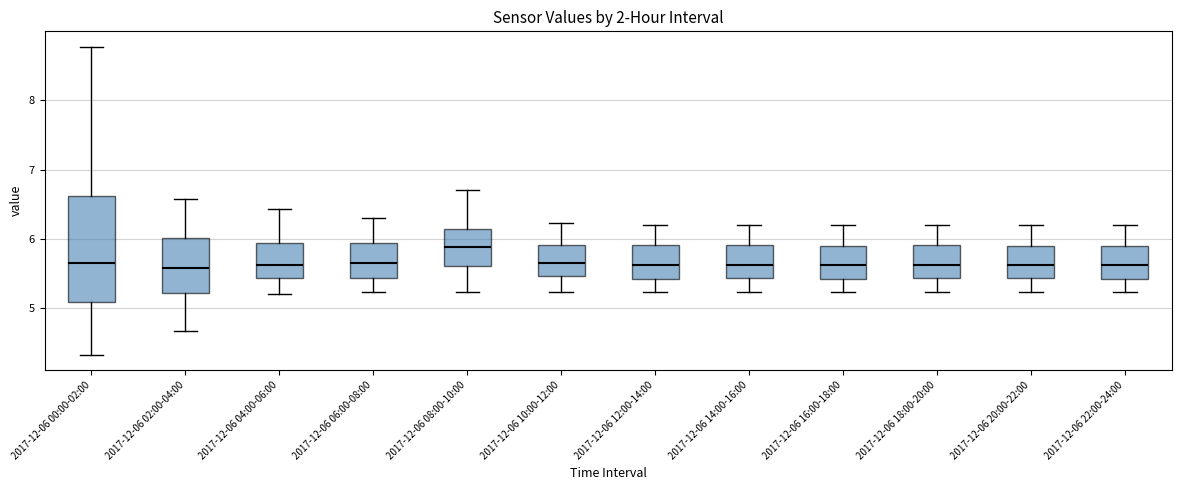

Reading left to right, read every box against the y-axis: the position of its median line, the range the box covers, and the ends of its whiskers. The values are not printed on the chart, so give them approximately, as read against the axis.

2017-12-06 00:00-02:00: median 5.7, box 5.1 to 6.6, whiskers 4.3 to 8.8
2017-12-06 02:00-04:00: median 5.6, box 5.2 to 6.0, whiskers 4.7 to 6.6
2017-12-06 04:00-06:00: median 5.6, box 5.4 to 5.9, whiskers 5.2 to 6.4
2017-12-06 06:00-08:00: median 5.7, box 5.4 to 5.9, whiskers 5.2 to 6.3
2017-12-06 08:00-10:00: median 5.9, box 5.6 to 6.1, whiskers 5.2 to 6.7
2017-12-06 10:00-12:00: median 5.7, box 5.5 to 5.9, whiskers 5.2 to 6.2
2017-12-06 12:00-14:00: median 5.6, box 5.4 to 5.9, whiskers 5.2 to 6.2
2017-12-06 14:00-16:00: median 5.6, box 5.4 to 5.9, whiskers 5.2 to 6.2
2017-12-06 16:00-18:00: median 5.6, box 5.4 to 5.9, whiskers 5.2 to 6.2
2017-12-06 18:00-20:00: median 5.6, box 5.4 to 5.9, whiskers 5.2 to 6.2
2017-12-06 20:00-22:00: median 5.6, box 5.4 to 5.9, whiskers 5.2 to 6.2
2017-12-06 22:00-24:00: median 5.6, box 5.4 to 5.9, whiskers 5.2 to 6.2